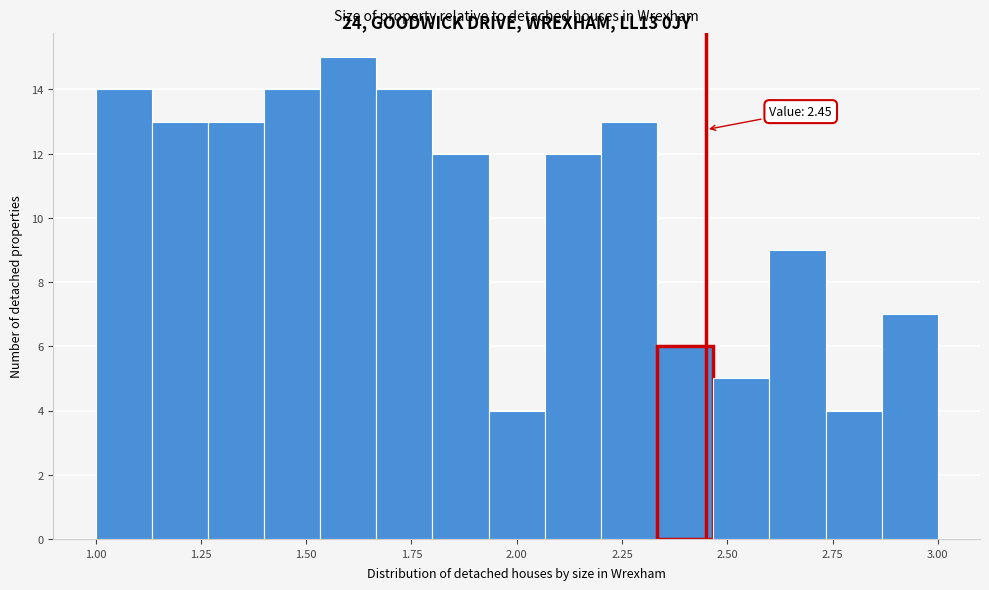

Read against the x-axis, roughly where is the centre of the tallest bar?

1.60